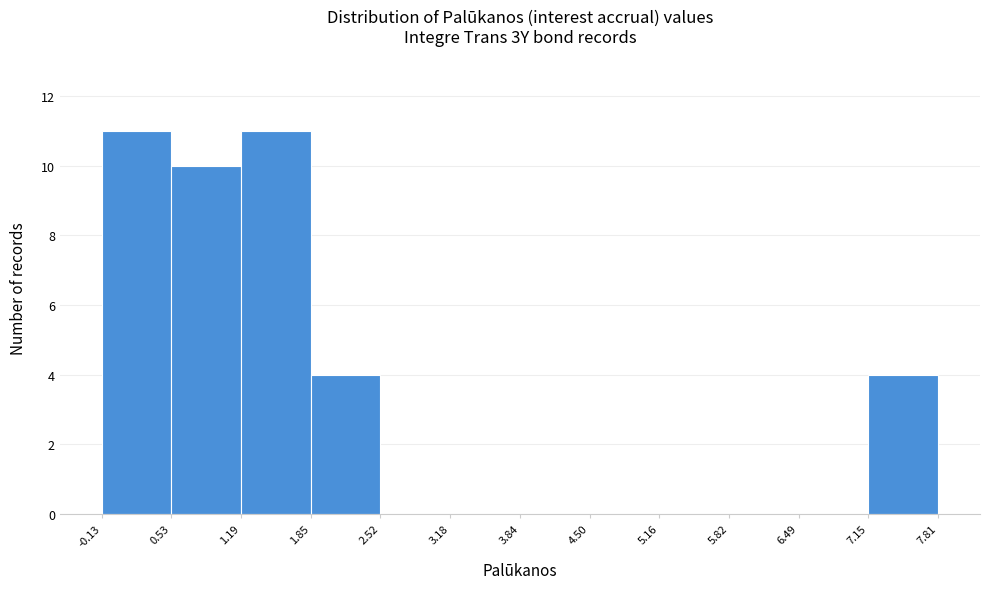

Reading left to right, list every bar in this chart as the range it spans on the x-axis followed by its height. The values are not printed on the chart, so give them approximately, as read against the axis.

-0.13 to 0.53: 11
0.53 to 1.19: 10
1.19 to 1.85: 11
1.85 to 2.52: 4
2.52 to 3.18: 0
3.18 to 3.84: 0
3.84 to 4.50: 0
4.50 to 5.16: 0
5.16 to 5.82: 0
5.82 to 6.49: 0
6.49 to 7.15: 0
7.15 to 7.81: 4